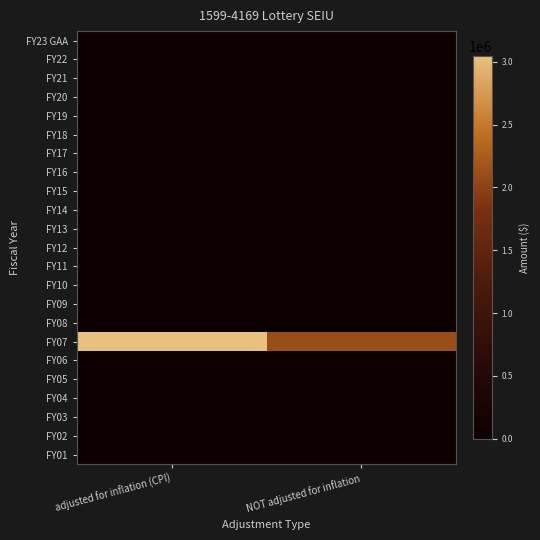

At which category is the sum across all series the highest?

adjusted for inflation (CPI)